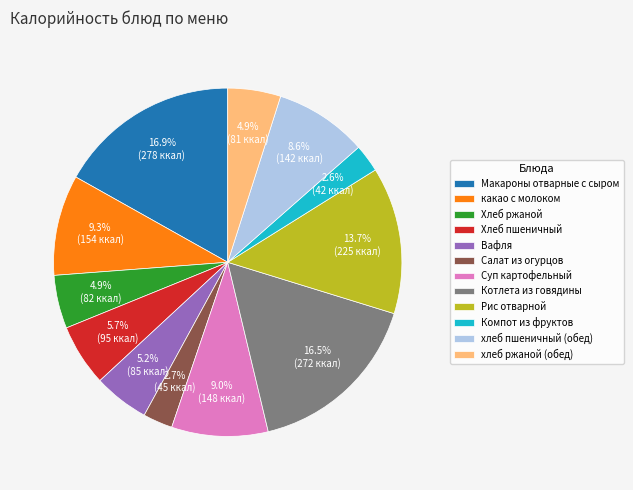

Combined, do Хлеб пшеничный and Суп картофельный account for over 50%?

No